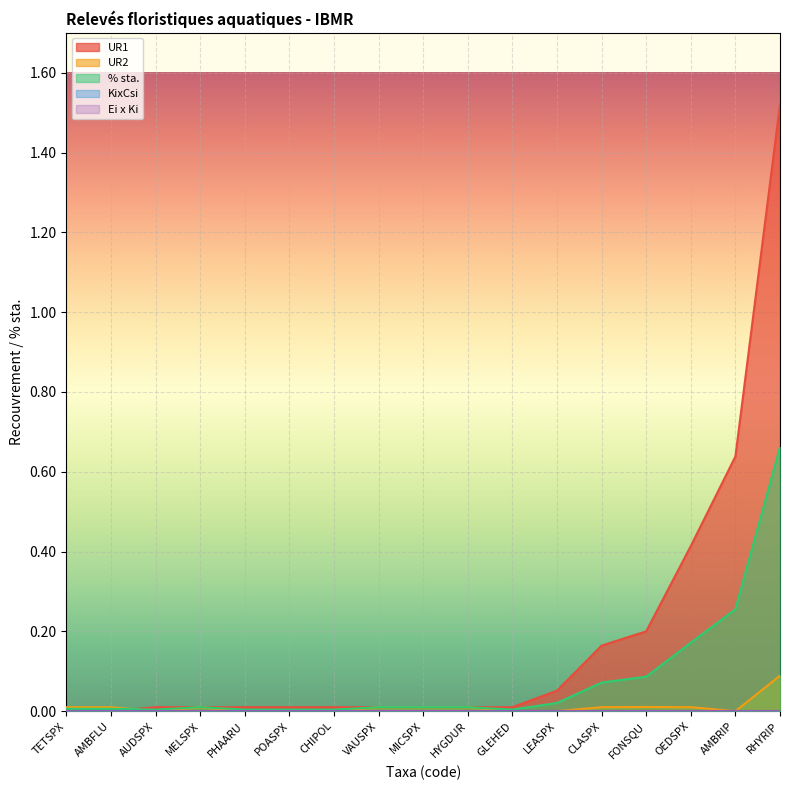

What position from the right is RHYRIP?

1